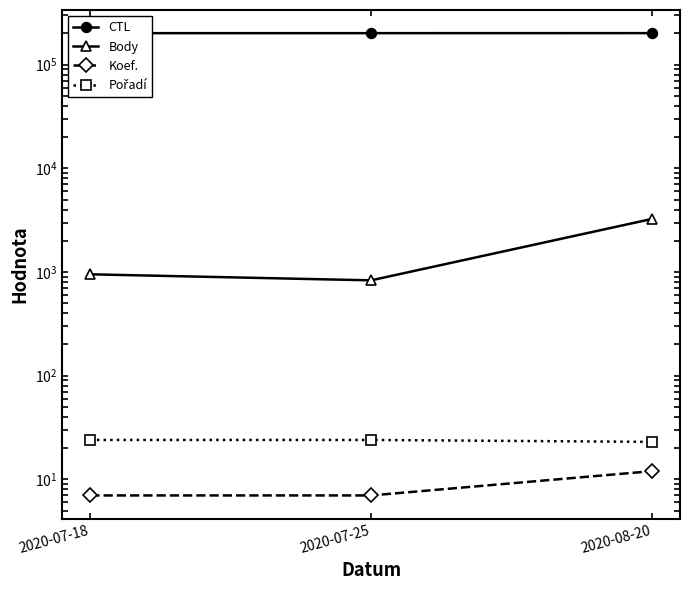

Reading left to right, list all the values displayed in this chart.

CTL: 2020-07-18=201148	2020-07-25=201149	2020-08-20=201329
Body: 2020-07-18=950	2020-07-25=831	2020-08-20=3249
Koef.: 2020-07-18=7	2020-07-25=7	2020-08-20=12
Pořadí: 2020-07-18=24	2020-07-25=24	2020-08-20=23